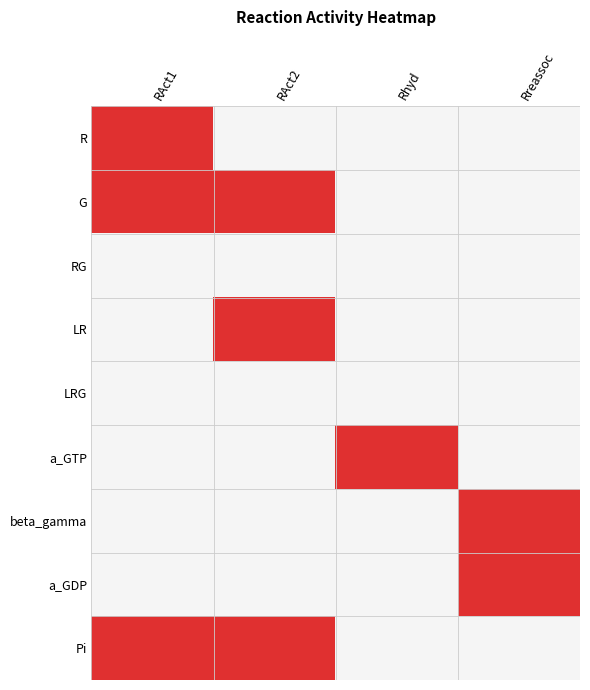

How many data points does each series have?

4